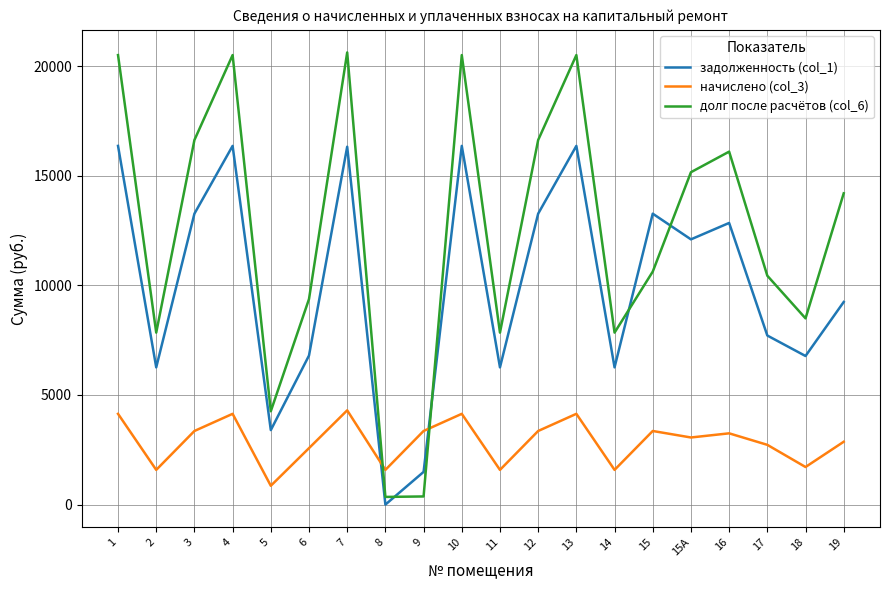

At 16, list the series in order from smallest to largest.

начислено (col_3), задолженность (col_1), долг после расчётов (col_6)